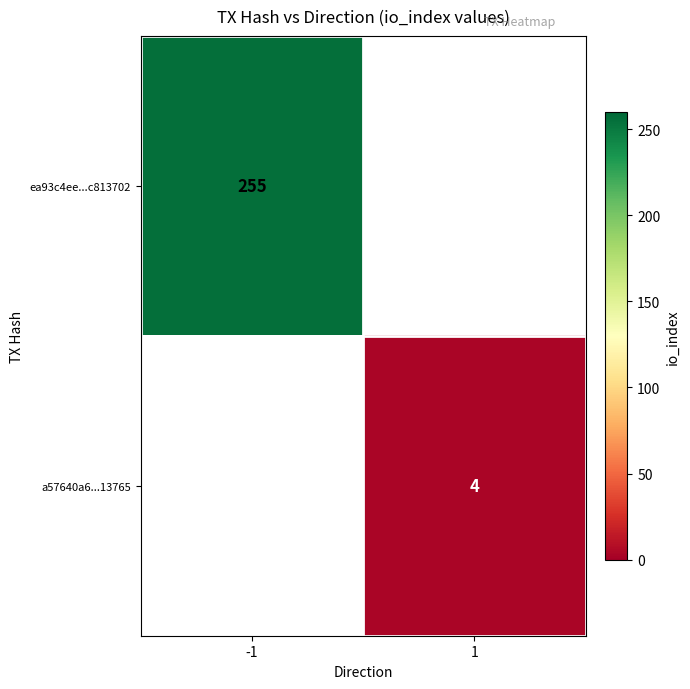

At how many categories does at least one series exceed 50?

1